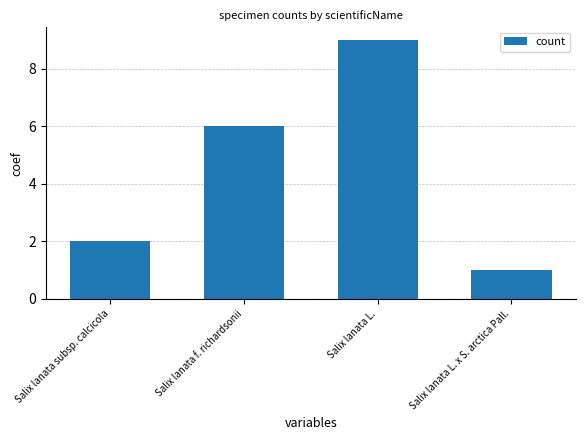

List the labels in order of value, smallest first.

Salix lanata L. x S. arctica Pall., Salix lanata subsp. calcicola, Salix lanata f. richardsonii, Salix lanata L.